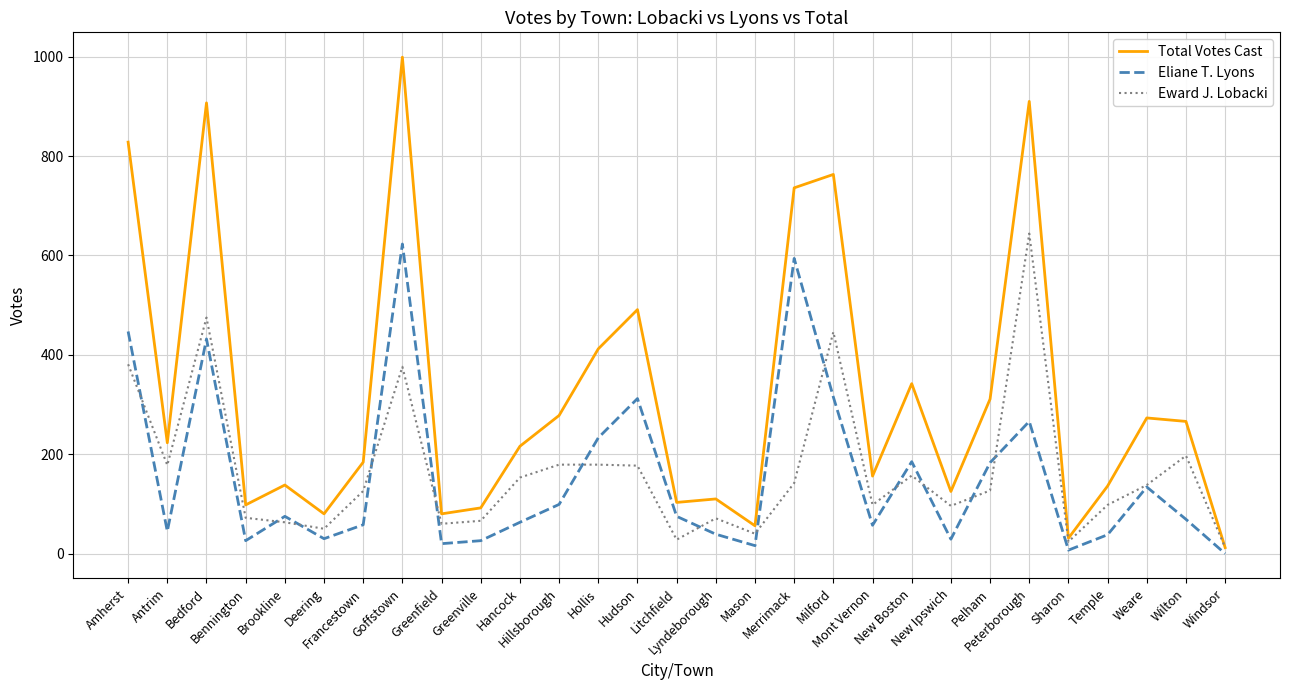

At which category is the sum across all series the highest?

Goffstown